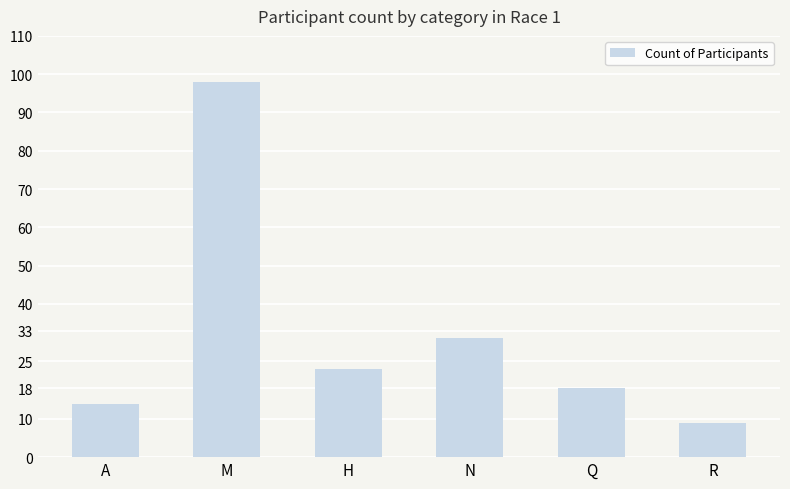

What is the label of the 5th bar from the left?

Q